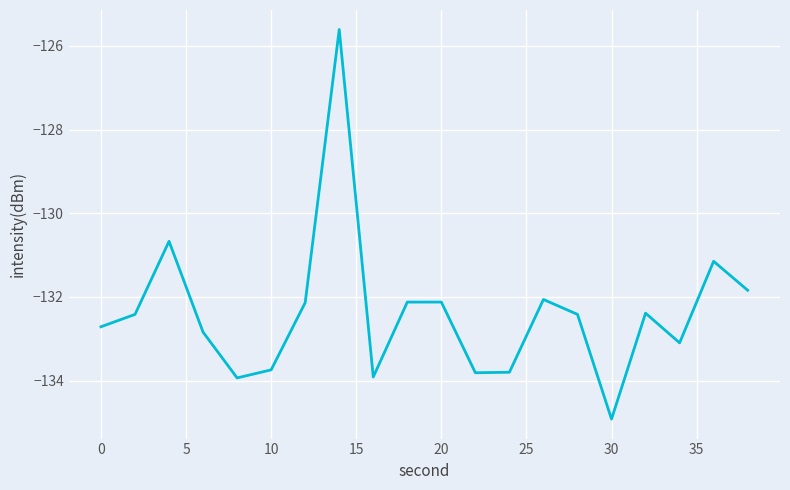

What is the smallest value displayed?

-134.9